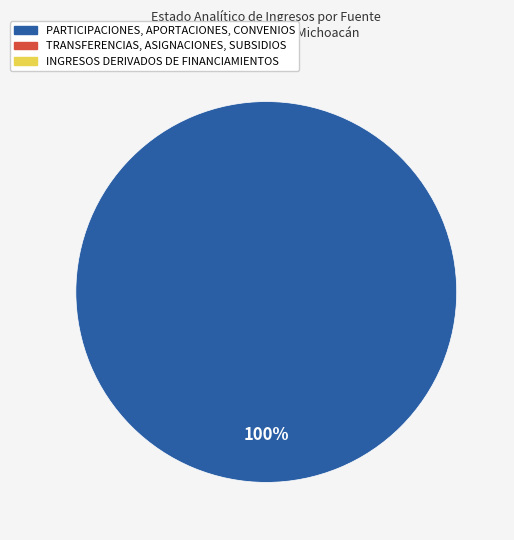

Does any single category account for the majority?

Yes